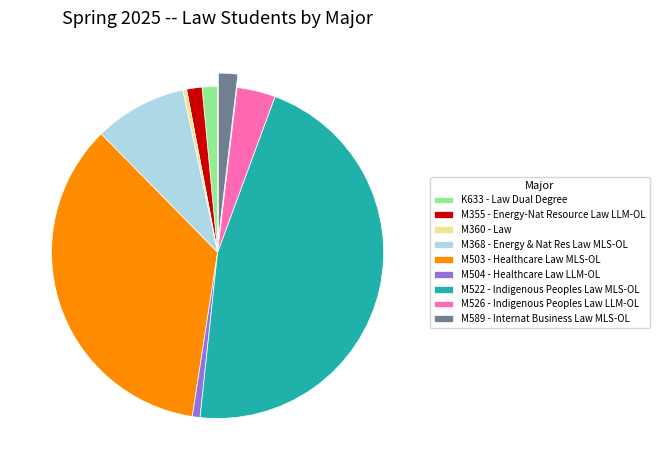

How many segments does this pie chart have?

9